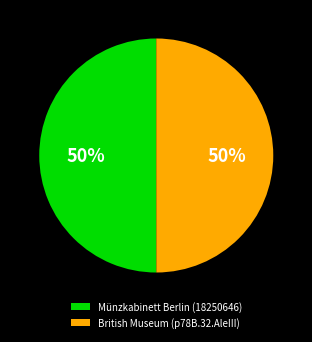

To the nearest percent, what percentage of the pie is British Museum (p78B.32.AleIII)?

50%